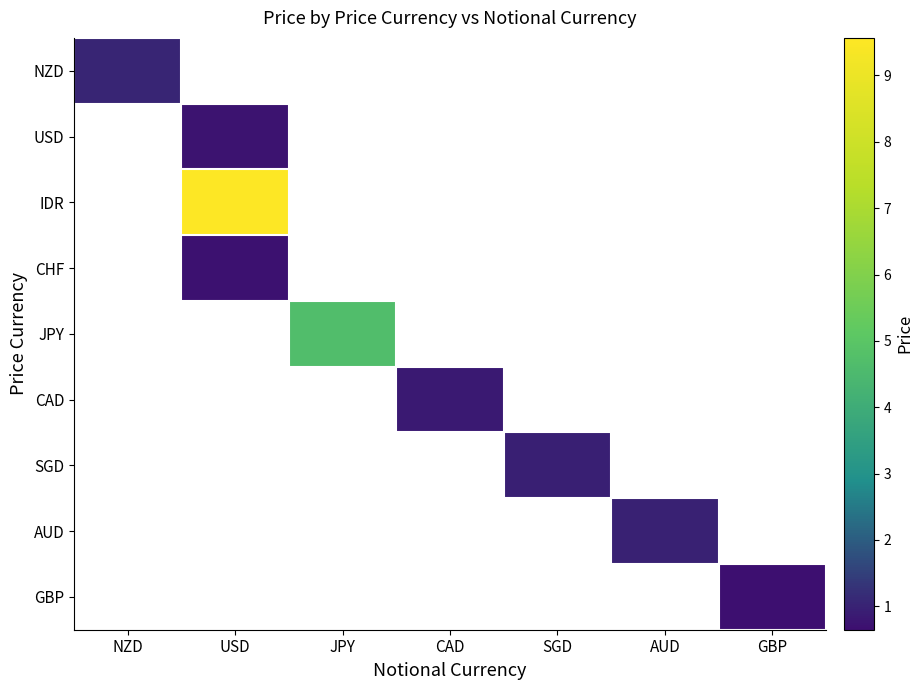

How many distinct data groups are displayed?

9